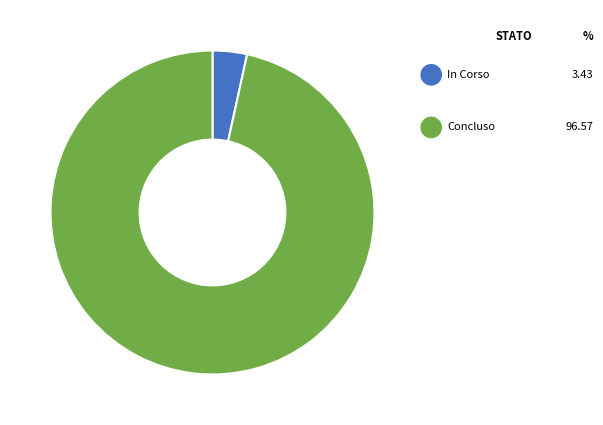

True or false: Concluso accounts for 48% of the total.

False